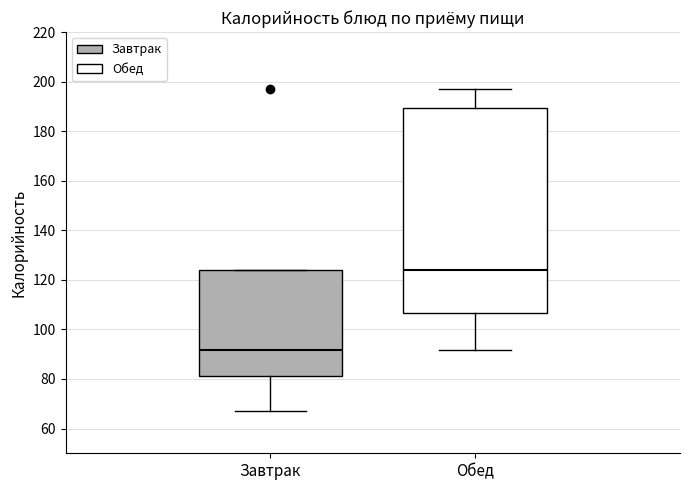

Which box's median line is the highest?

Обед